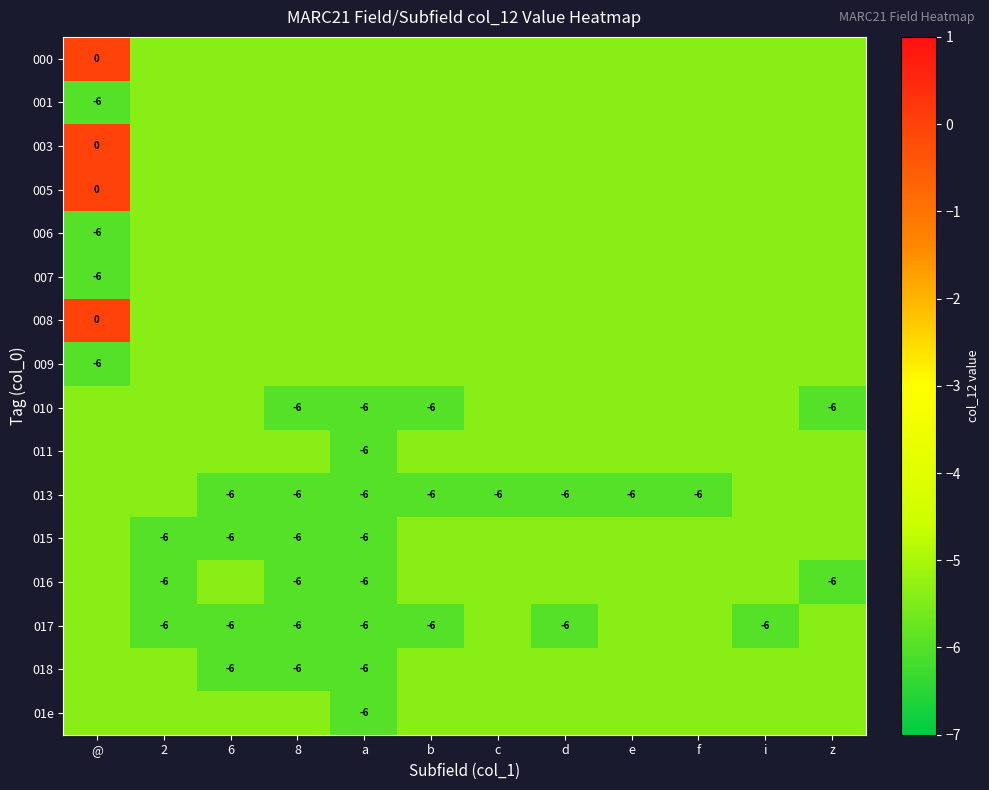

True or false: 016 has a value of -6.0 at 8.

True